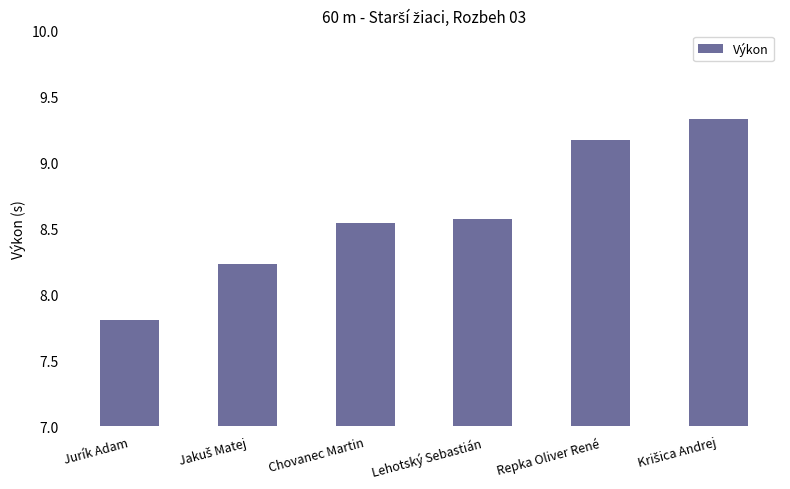

Count the values in the range 8 to 9.

3